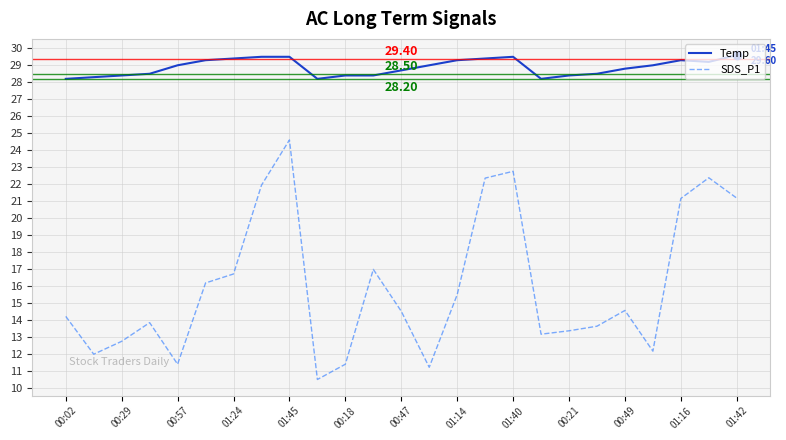

List the series in order of their peak value, lowest first.

SDS_P1, Temp